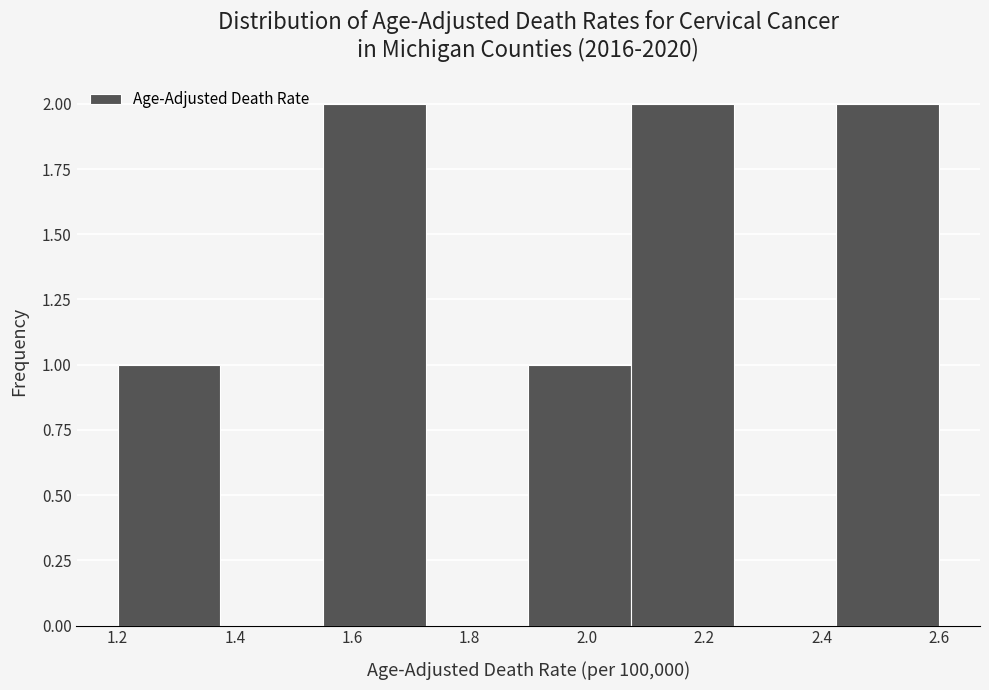

What is the height of the bar covering 1.900 to 2.075 on the x-axis? Neither the bar edges nor the heights are printed on the chart, so give them approximately, as read against the axes.

1